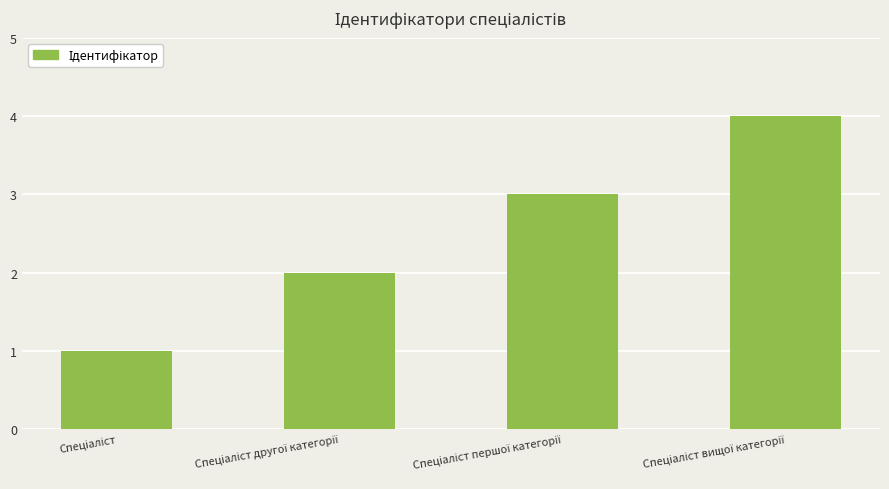

What is the maximum value shown in the chart?

4